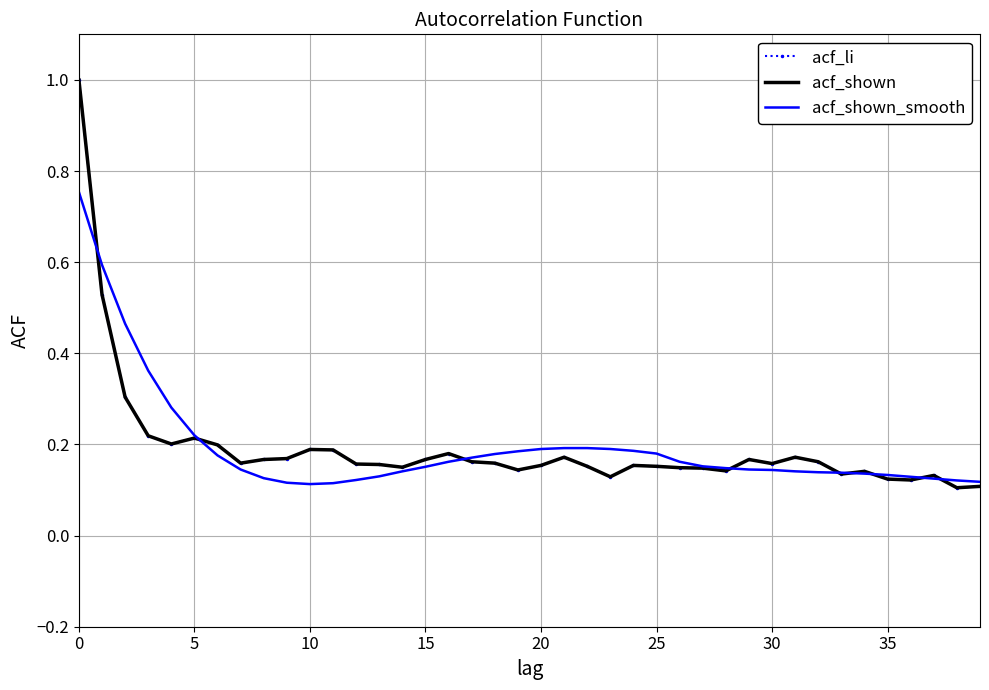

What is the average value of the acf_shown series?

0.2